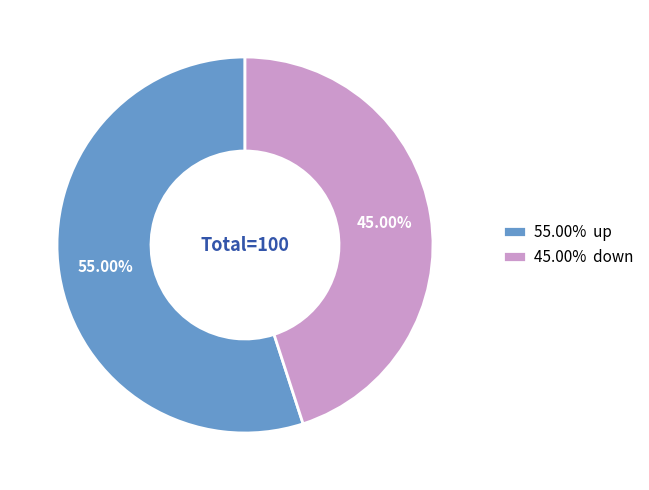

Does any single category account for the majority?

Yes